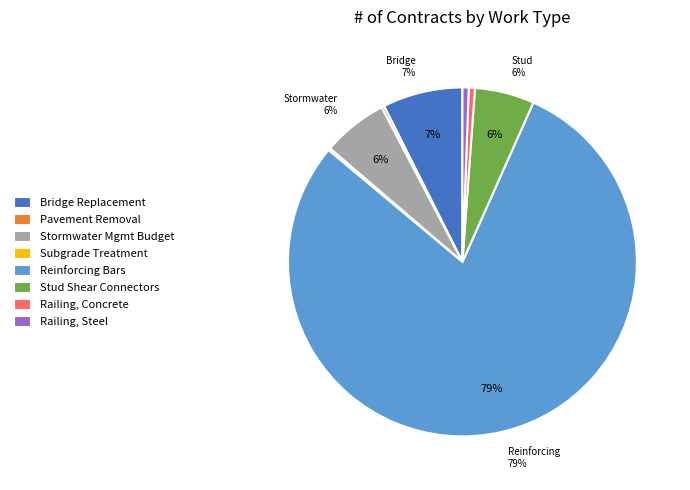

True or false: Stud Shear Connectors accounts for 6% of the total.

True